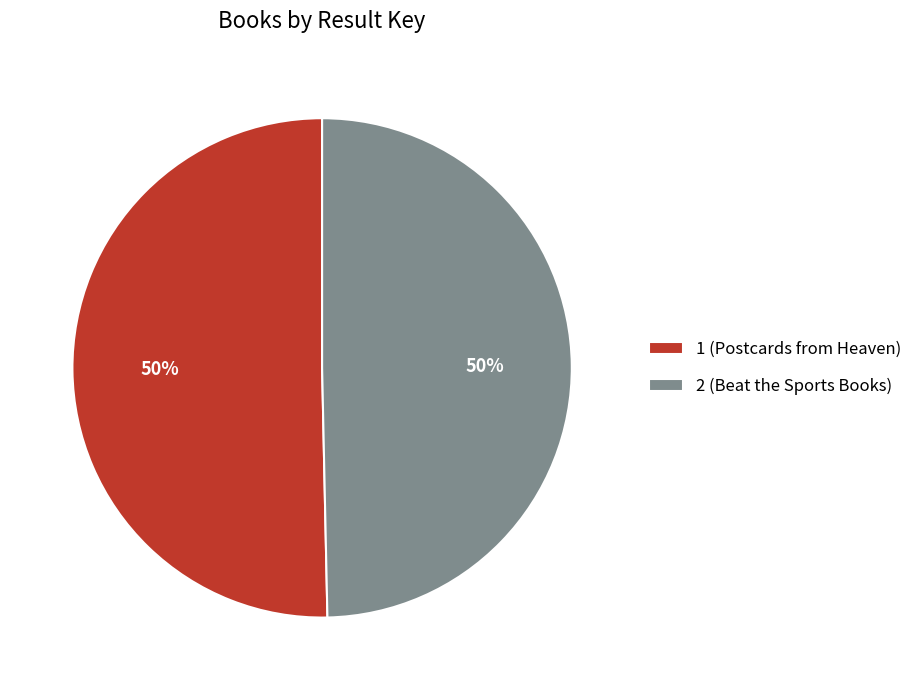

What percentage is the 1 (Postcards from Heaven) slice, to the nearest percent?

50%